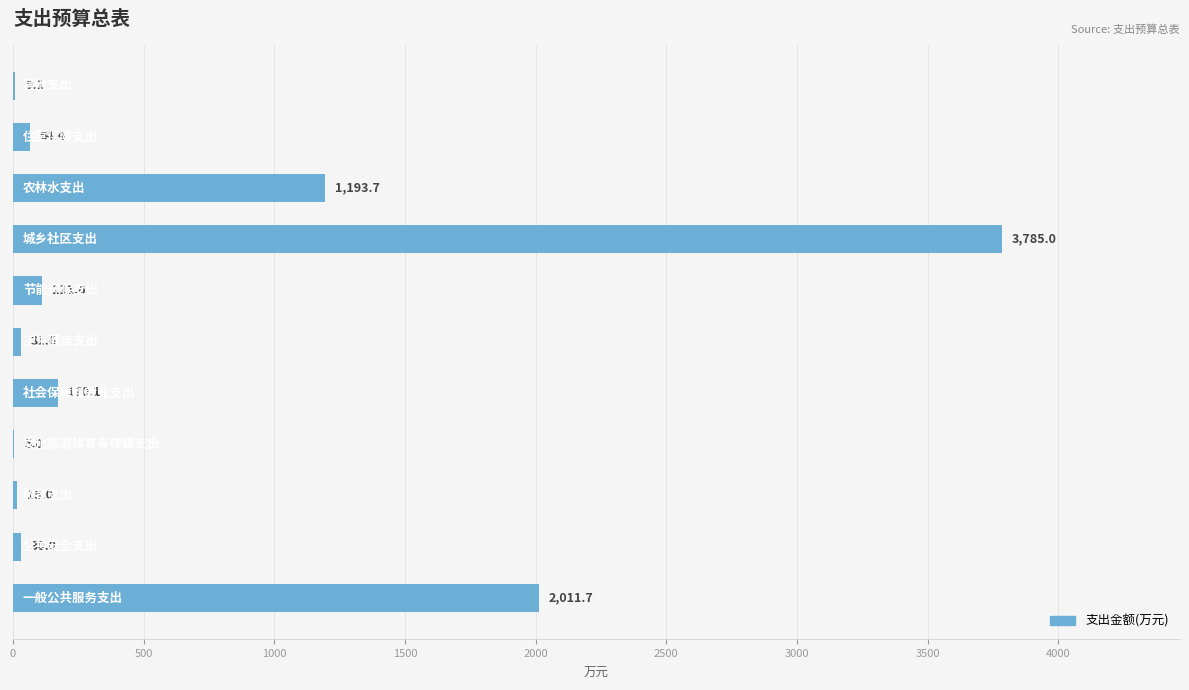

The chart shows a value of 5.0 at 1500. True or false?

True